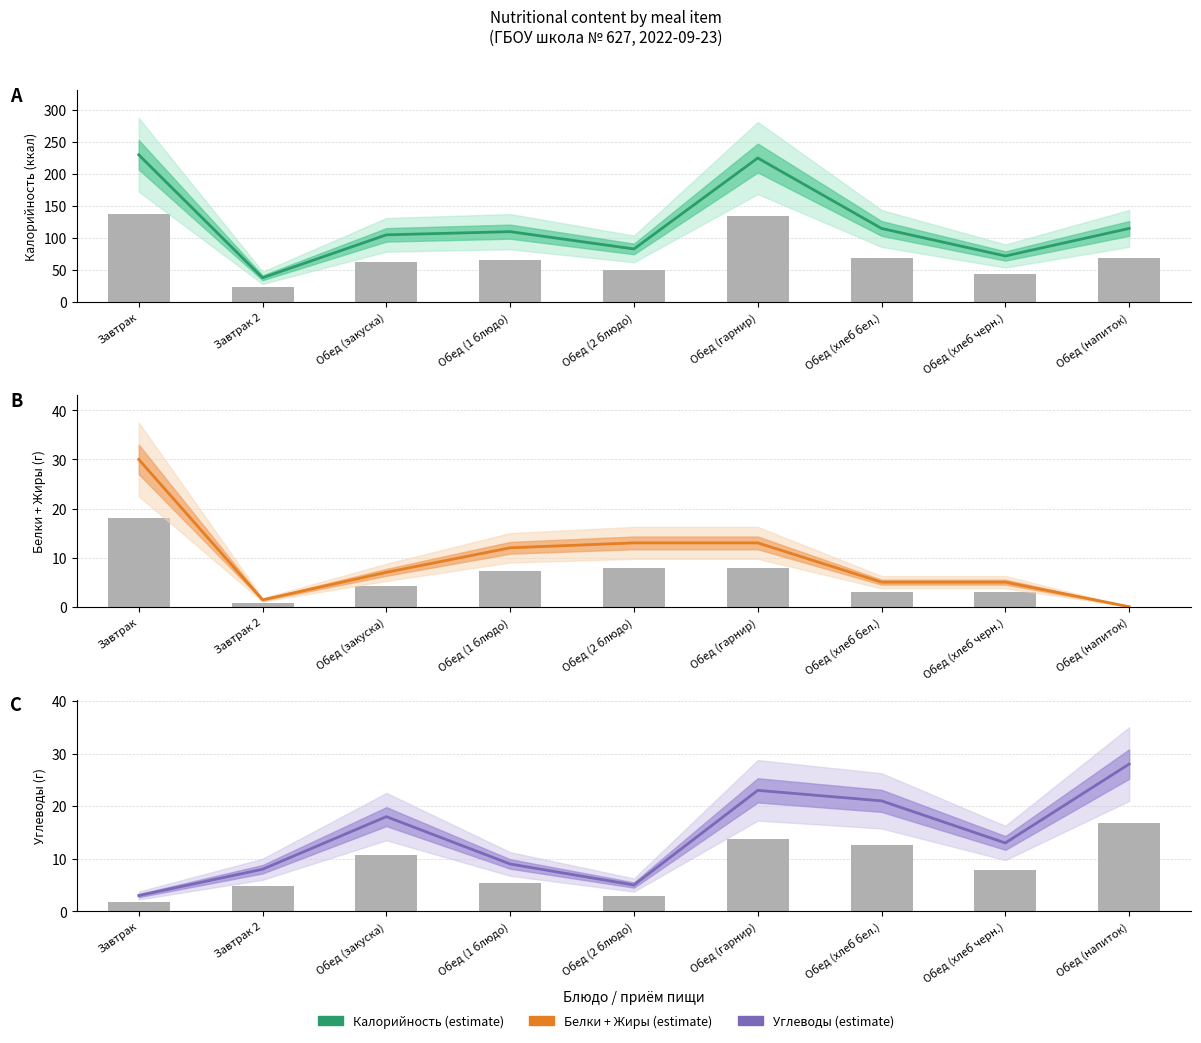

Where is the data nearest to the value 15?

Обед (хлеб черн.)